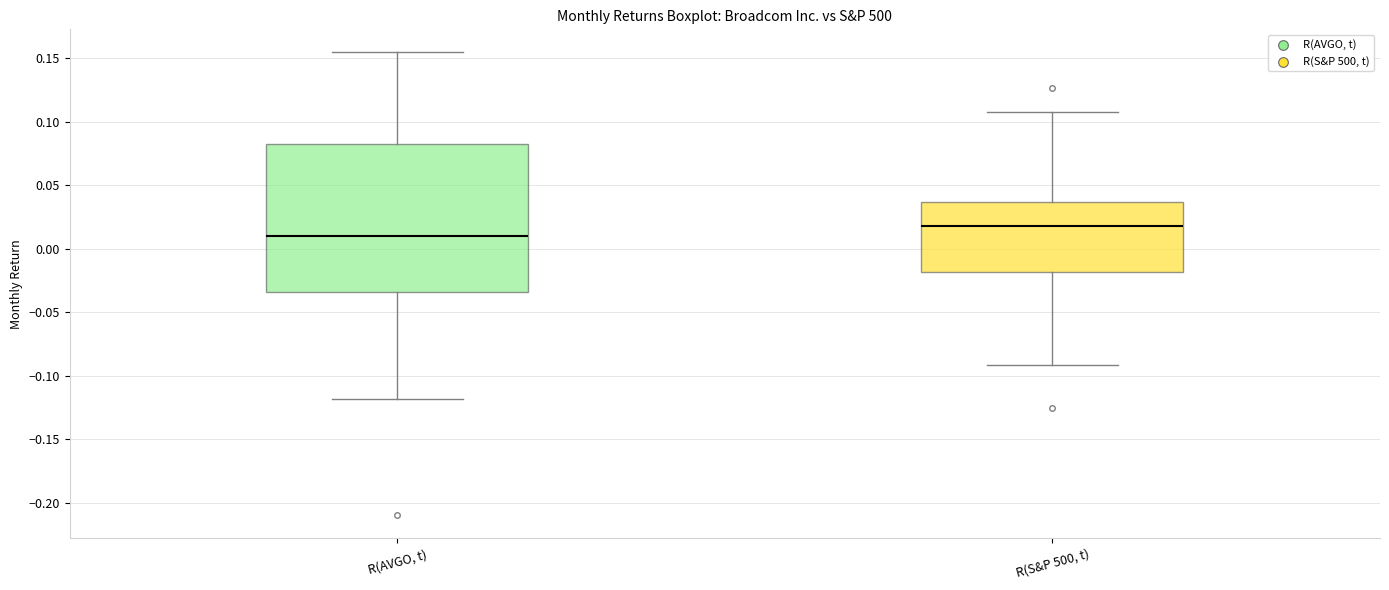

Comparing the boxes themselves (not the whiskers), which one is the tallest?

R(AVGO, t)